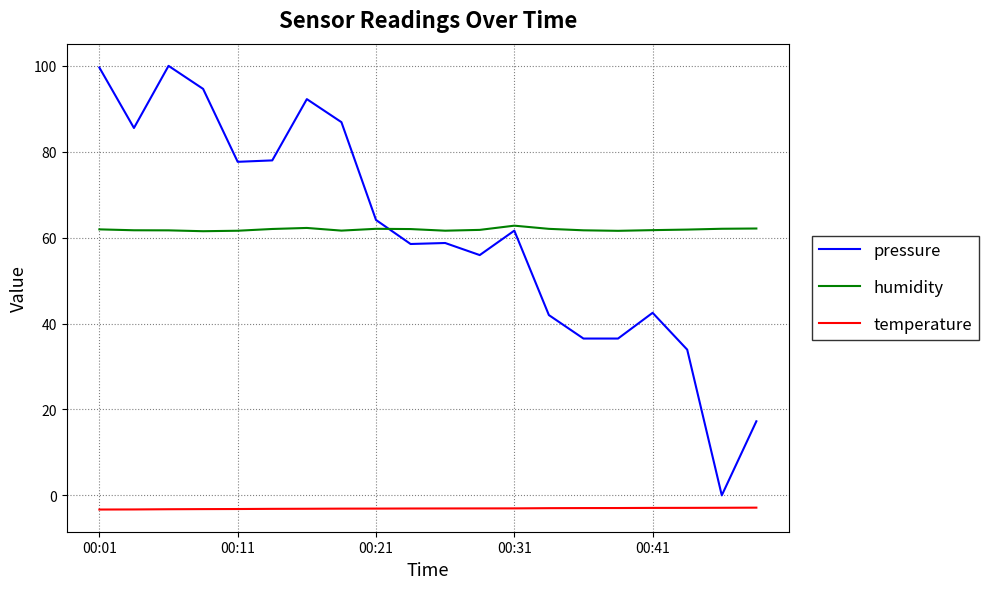

True or false: humidity and temperature intersect in this chart.

False